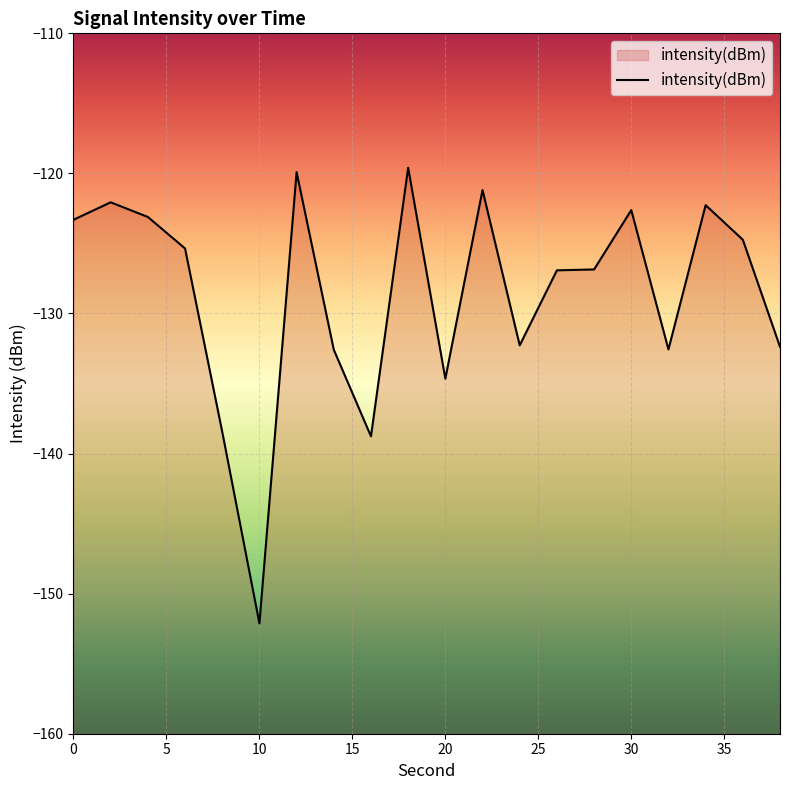

How many lines are shown in the chart?

1